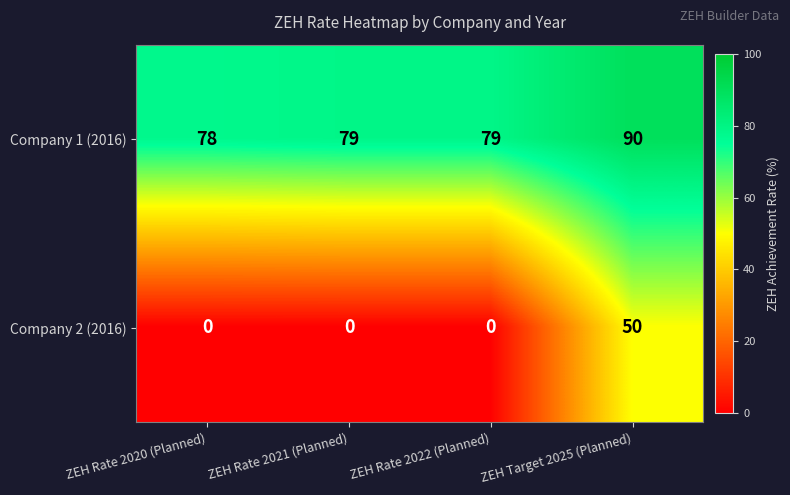

What is the total value across all series at ZEH Rate 2021 (Planned)?

79